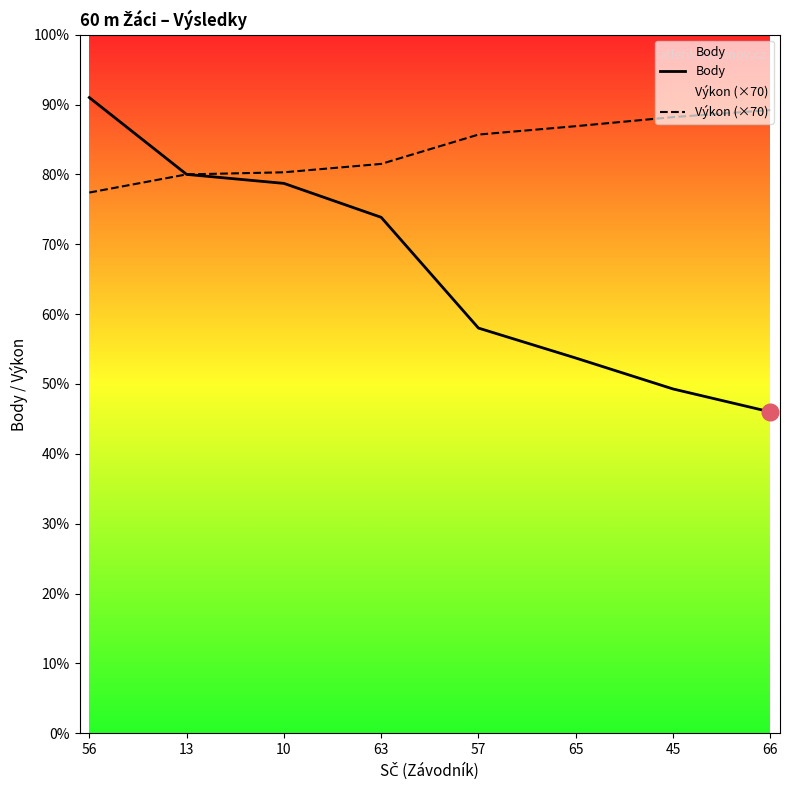

Rank the categories by Výkon (×70) value from highest to lowest.

66, 45, 65, 57, 63, 10, 13, 56